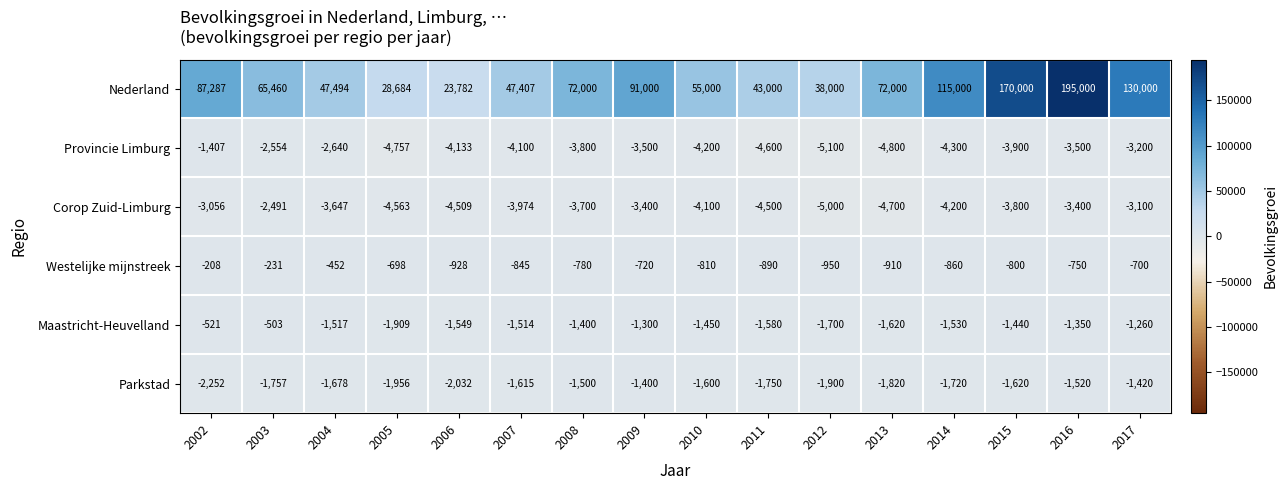

Rank the series by their maximum value, from lowest to highest.

Corop Zuid-Limburg, Provincie Limburg, Parkstad, Maastricht-Heuvelland, Westelijke mijnstreek, Nederland